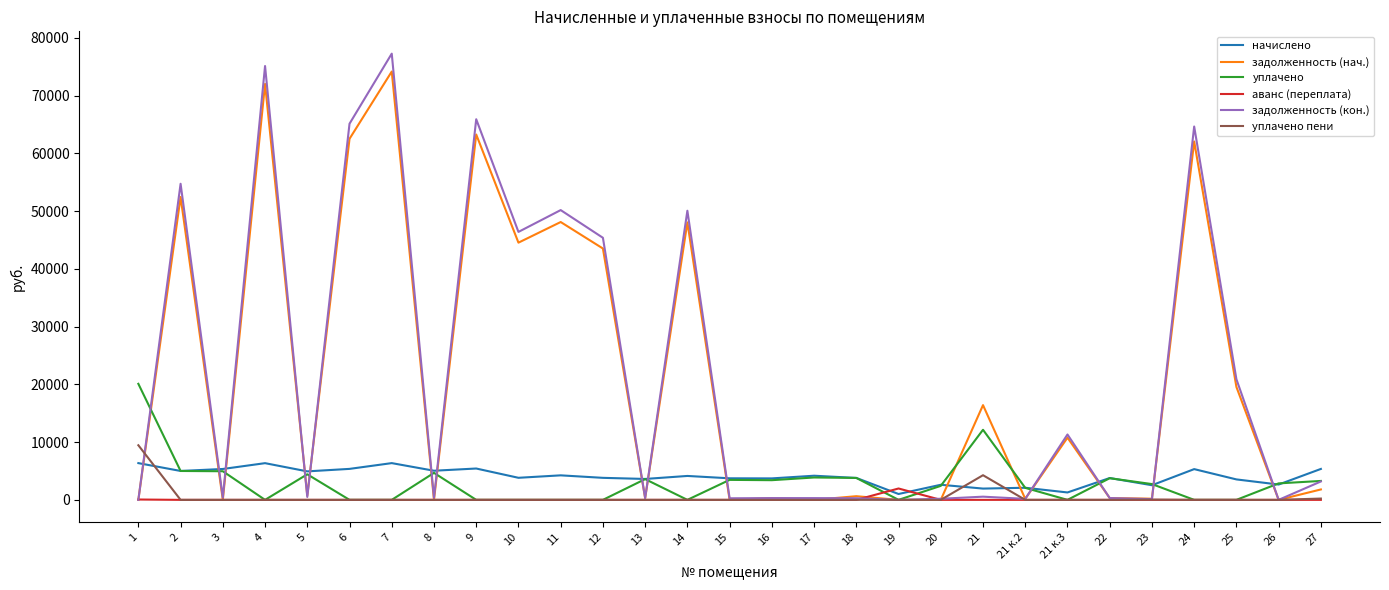

What is the spread (max minus min) of values at 6?

65118.0